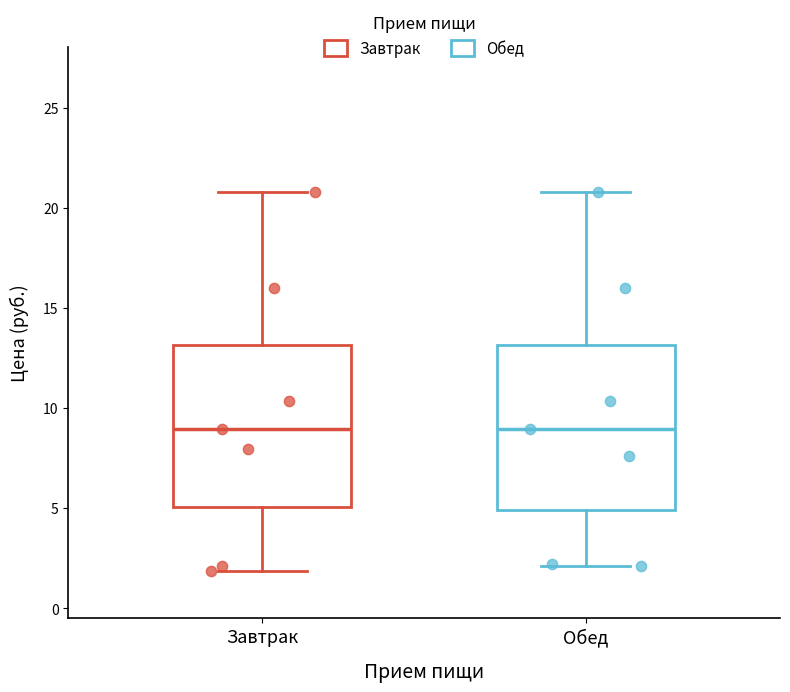

Reading left to right, read every box against the y-axis: the position of its median line, the range the box covers, and the ends of its whiskers. The values are not printed on the chart, so give them approximately, as read against the axis.

Завтрак: median 9, box 5 to 13, whiskers 2 to 21
Обед: median 9, box 5 to 13, whiskers 2 to 21